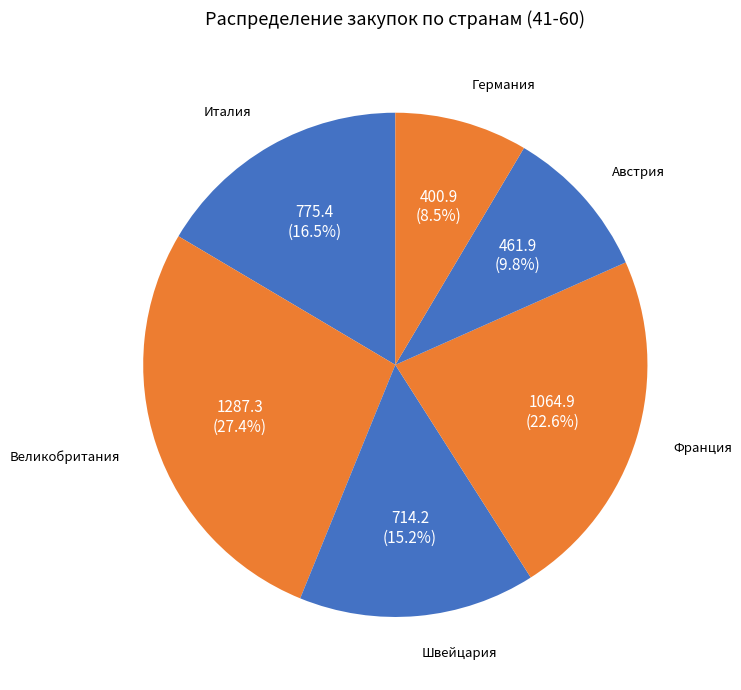

What is the total percentage of Италия and Австрия?

26.3%